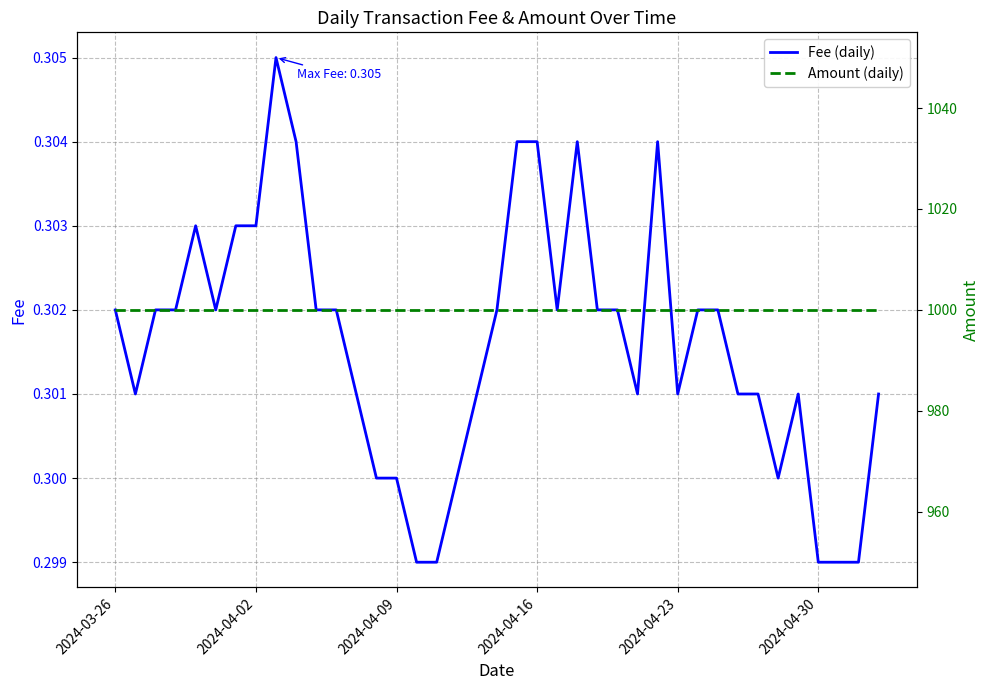

At how many categories does at least one series exceed 595?

38